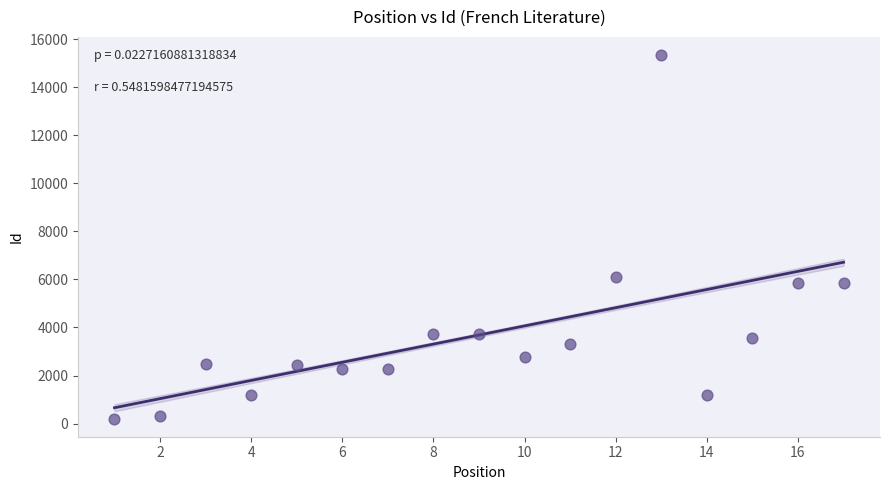

What is the range of Y values (max minus min)?

15126